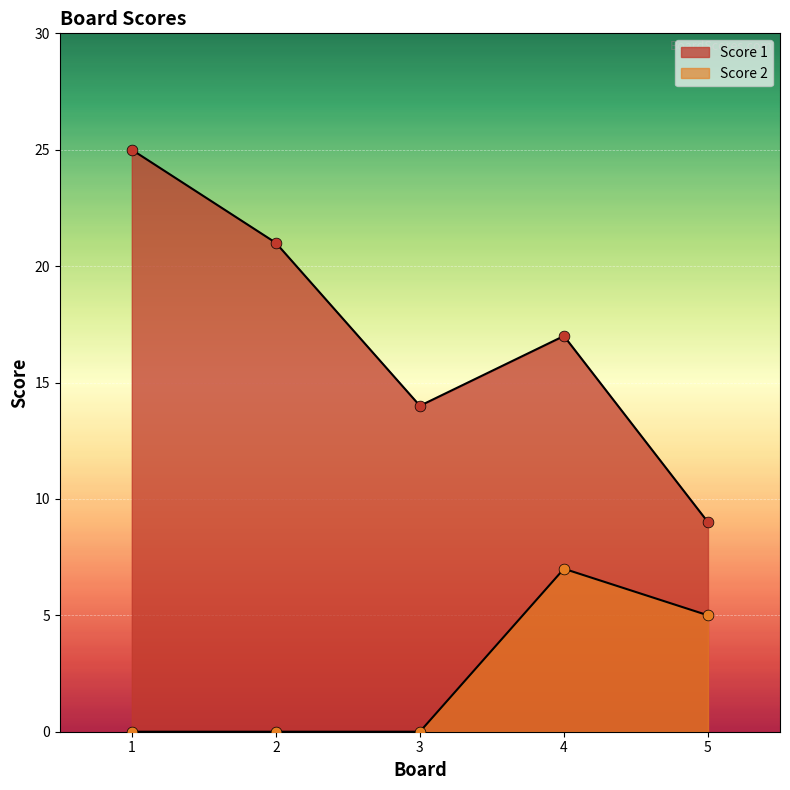

Is the value of Score 1 at 3 greater than the value of Score 2 at 1?

Yes